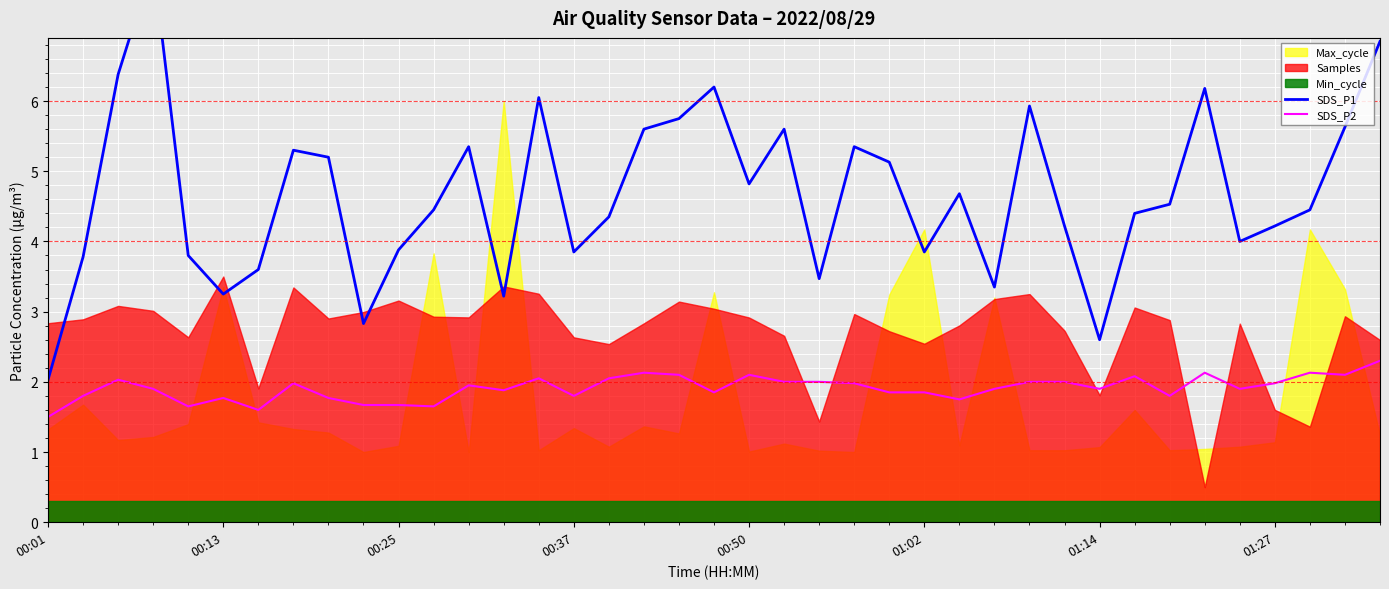

True or false: SDS_P1 and SDS_P2 intersect in this chart.

False